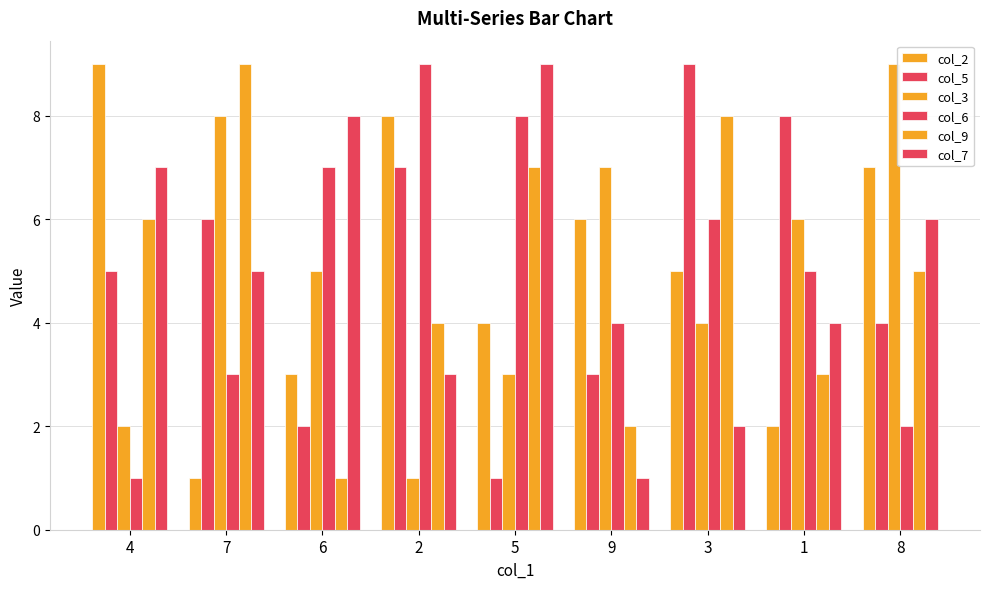

Reading right to left, extract all data points from this chart.

col_2: 8=7	1=2	3=5	9=6	5=4	2=8	6=3	7=1	4=9
col_5: 8=4	1=8	3=9	9=3	5=1	2=7	6=2	7=6	4=5
col_3: 8=9	1=6	3=4	9=7	5=3	2=1	6=5	7=8	4=2
col_6: 8=2	1=5	3=6	9=4	5=8	2=9	6=7	7=3	4=1
col_9: 8=5	1=3	3=8	9=2	5=7	2=4	6=1	7=9	4=6
col_7: 8=6	1=4	3=2	9=1	5=9	2=3	6=8	7=5	4=7